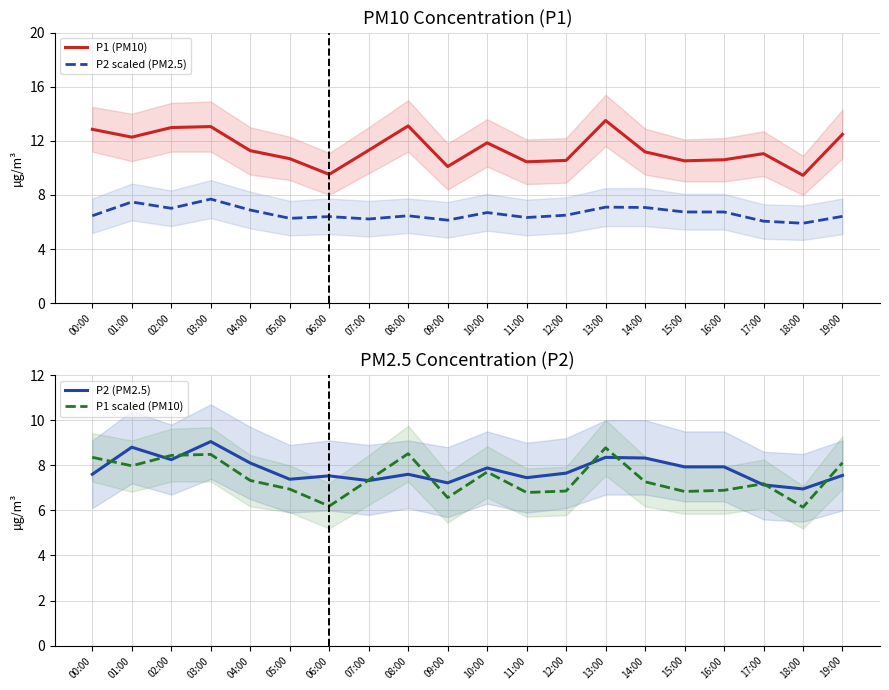

Rank the categories by P2 scaled (PM2.5) value from highest to lowest.

03:00, 01:00, 13:00, 14:00, 02:00, 04:00, 15:00, 16:00, 10:00, 12:00, 00:00, 08:00, 19:00, 06:00, 11:00, 05:00, 07:00, 09:00, 17:00, 18:00